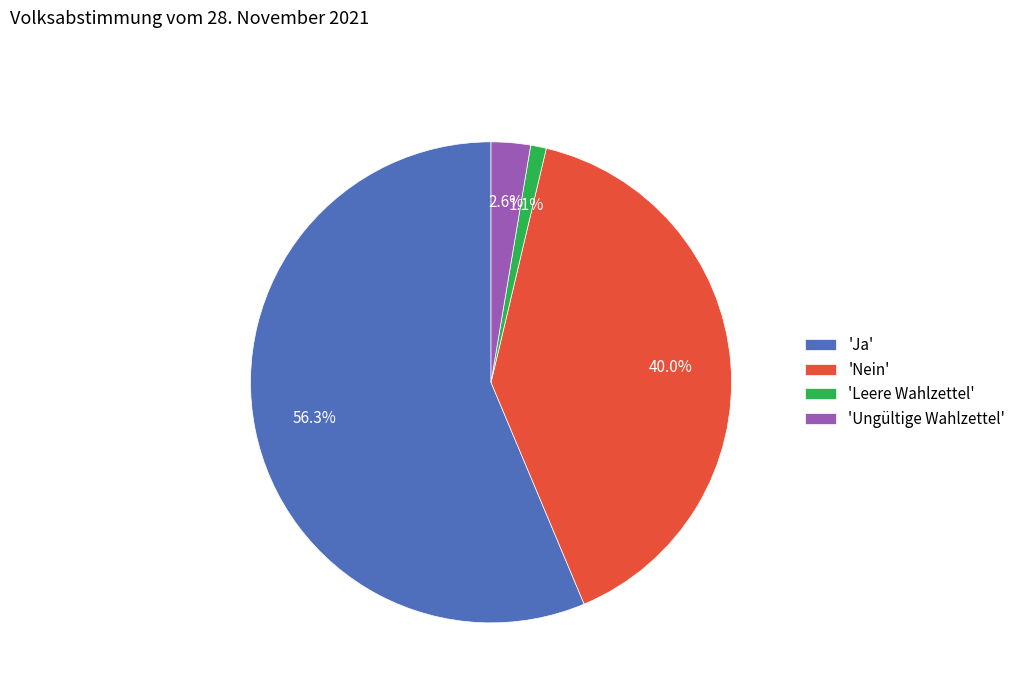

What is the ratio of the value at 'Nein' to the value at 'Ja'?

0.7